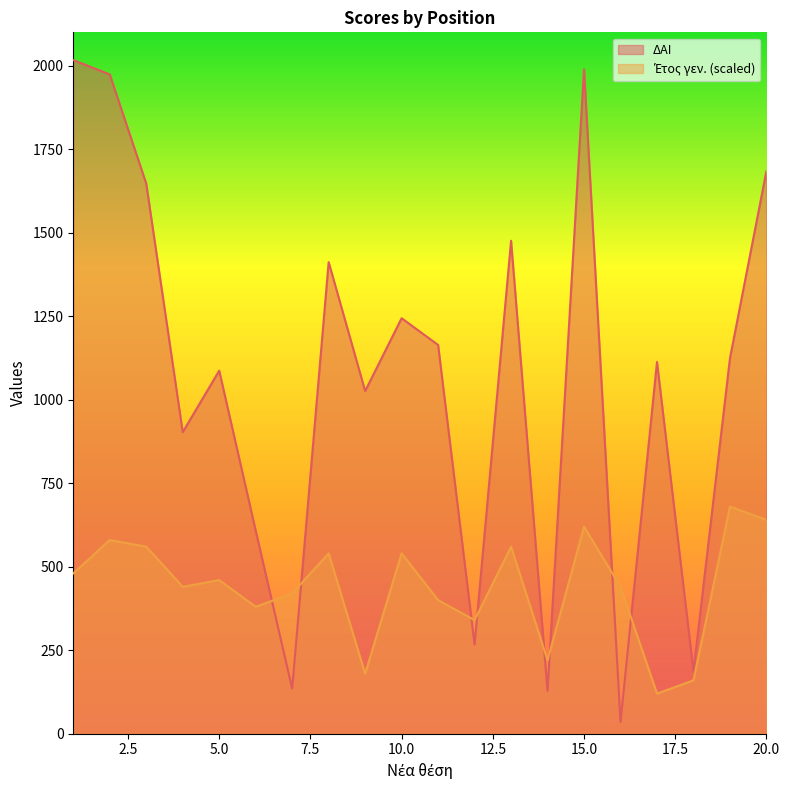

What is the difference between the Έτος γεν. values at 15 and 20?

20